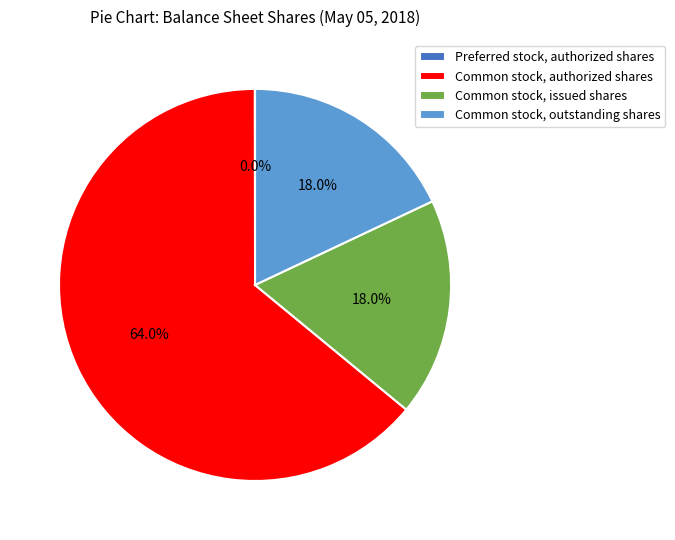

What portion of the pie excludes Common stock, outstanding shares?

82.0%